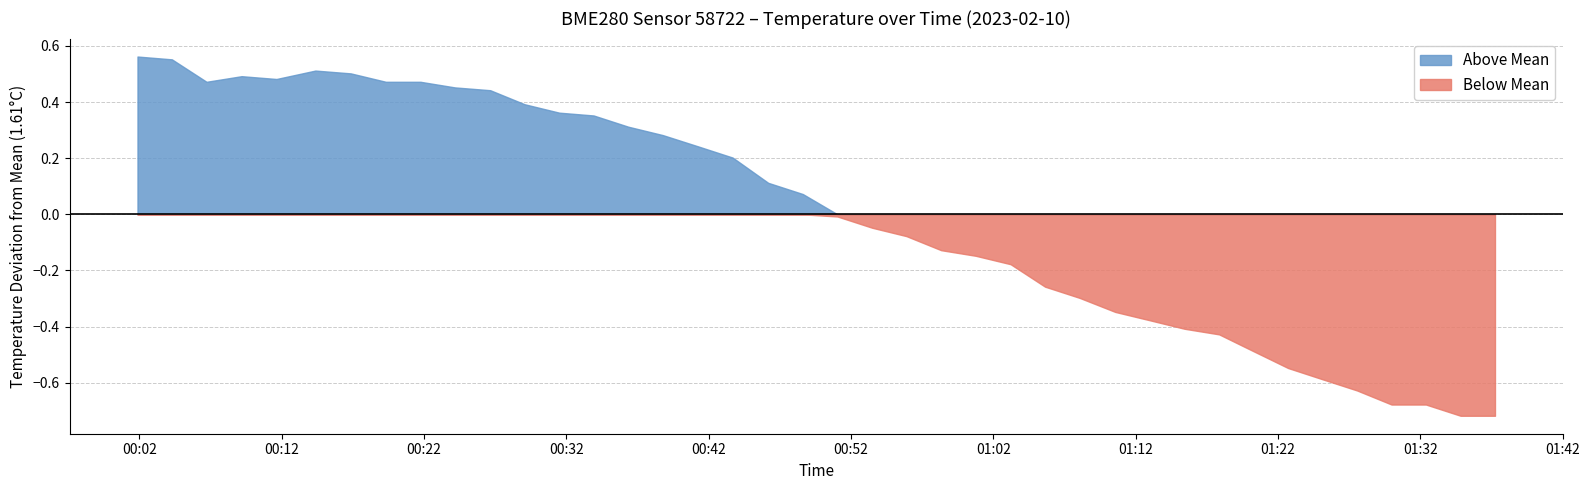

Where is the first local maximum?

3